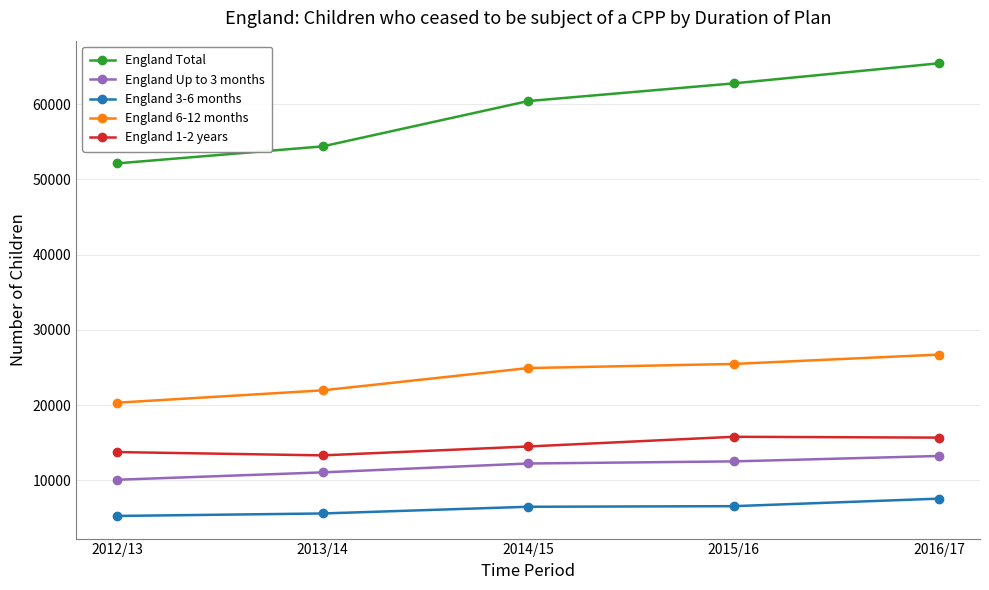

Which series has the largest range (max minus min)?

England Total